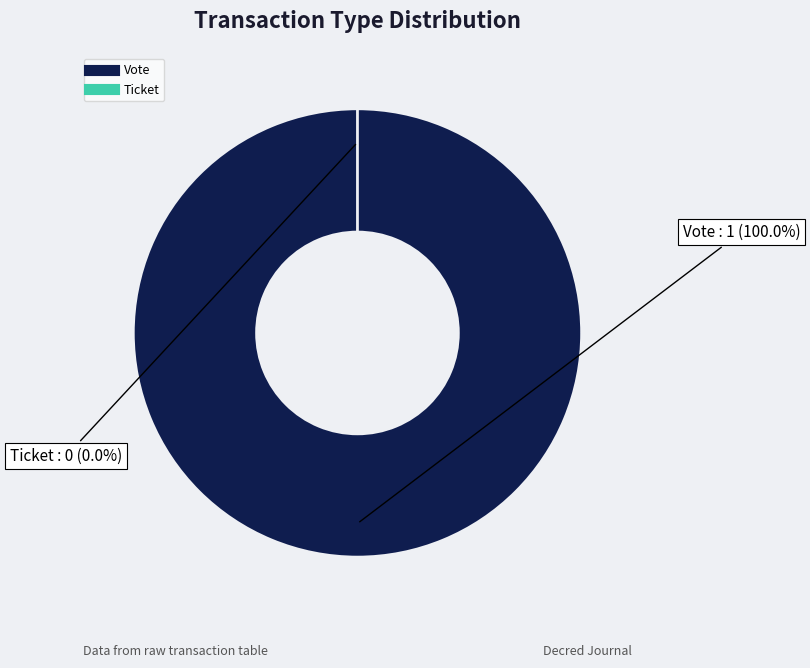

Does any single category account for the majority?

Yes